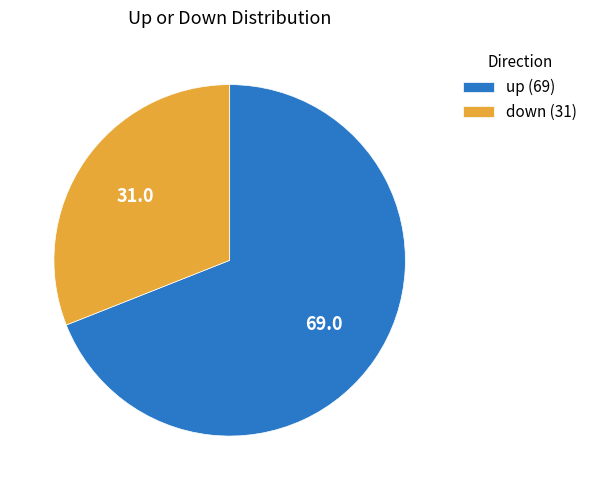

Combined, do down (31) and up (69) account for over 50%?

Yes